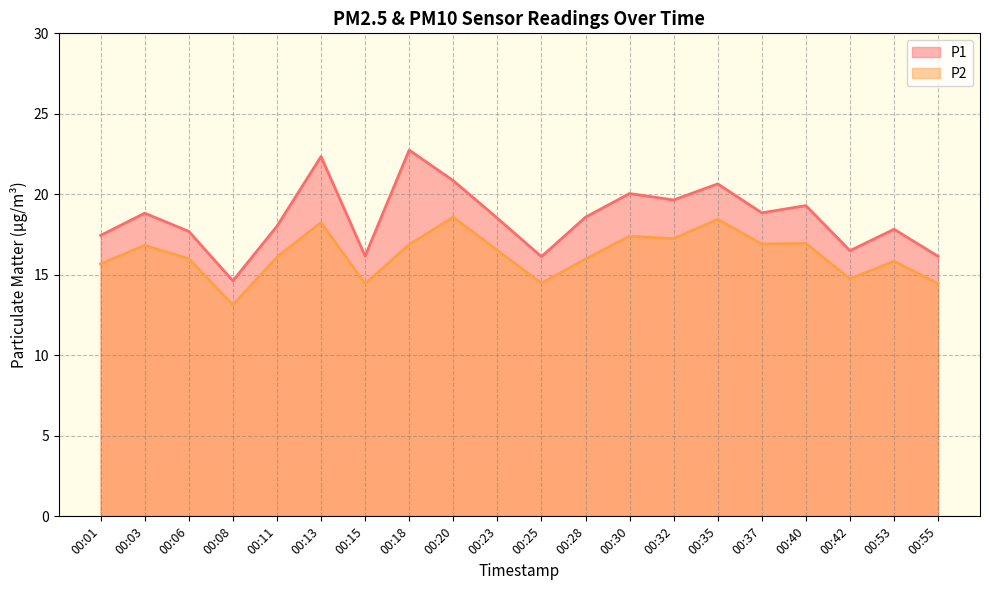

What is the maximum value shown in the chart?

22.8